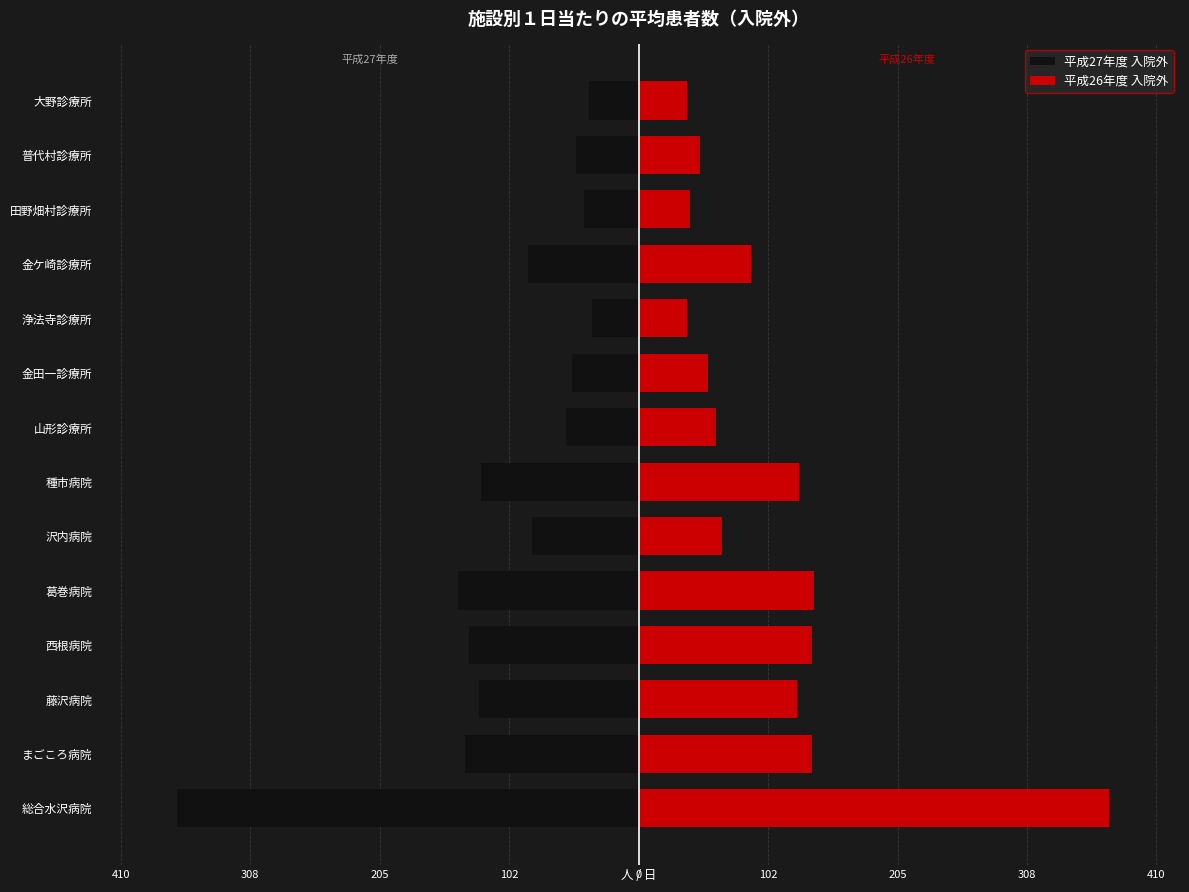

Rank the series by their average value, from highest to lowest.

平成26年度 入院外, 平成27年度 入院外